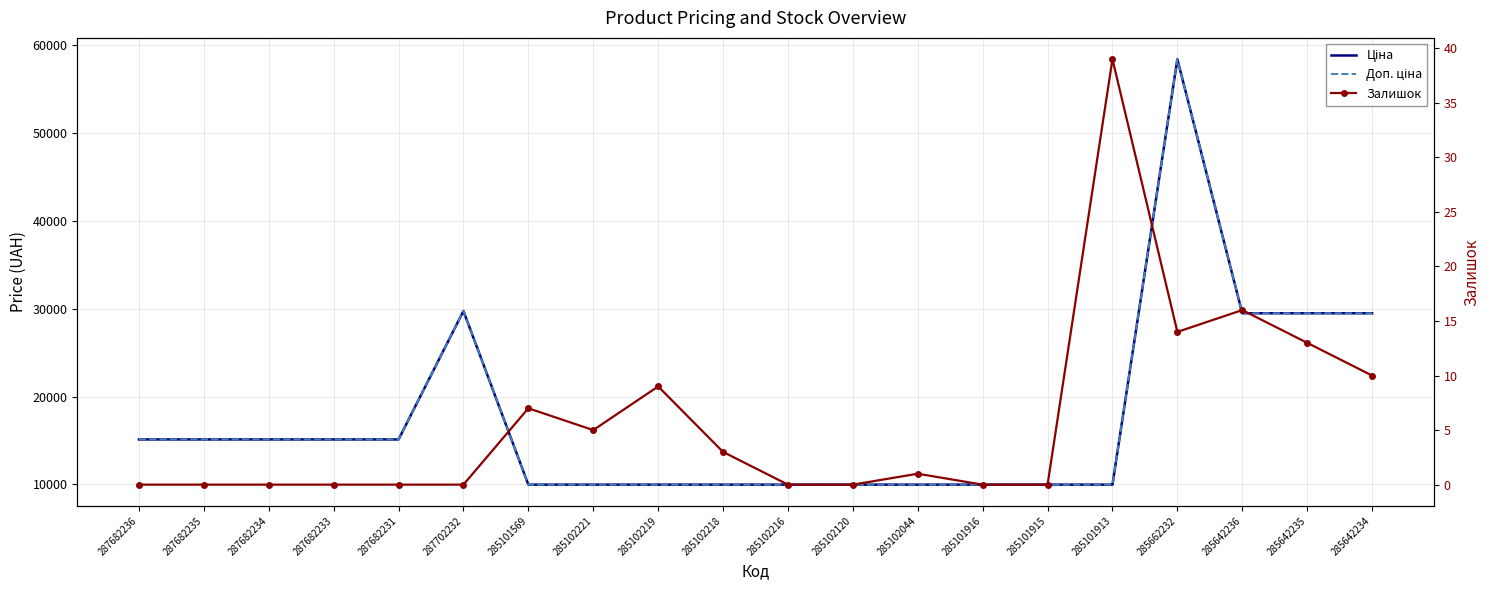

What is the label of the 5th point from the right?

285101913